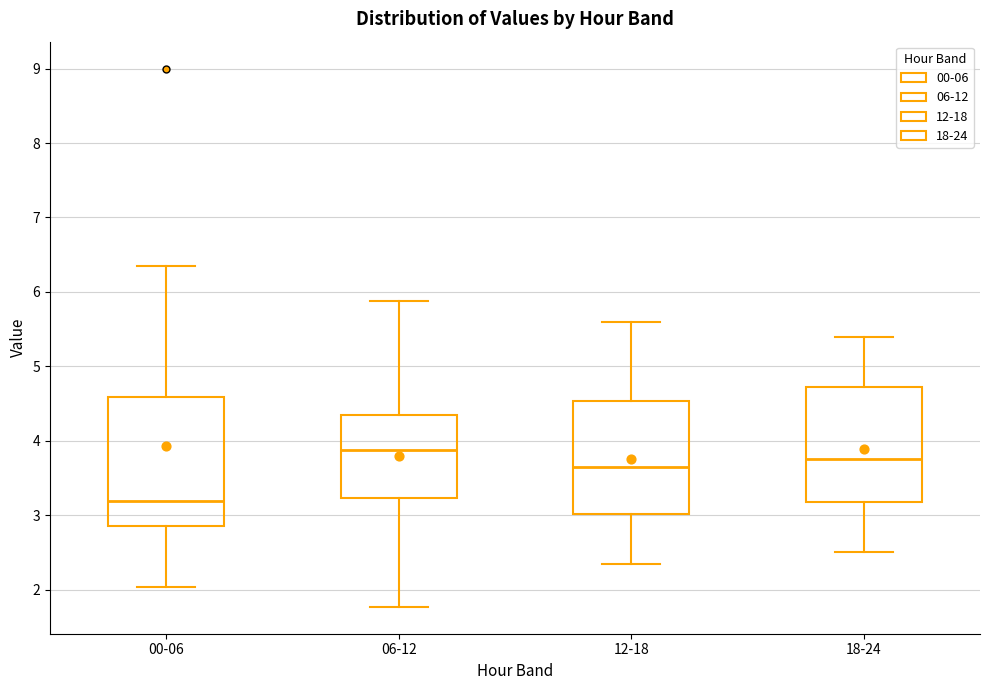

Where does the upper whisker of the box for 12-18 end on the y-axis? The values are not printed on the chart, so give them approximately, as read against the axis.

5.6